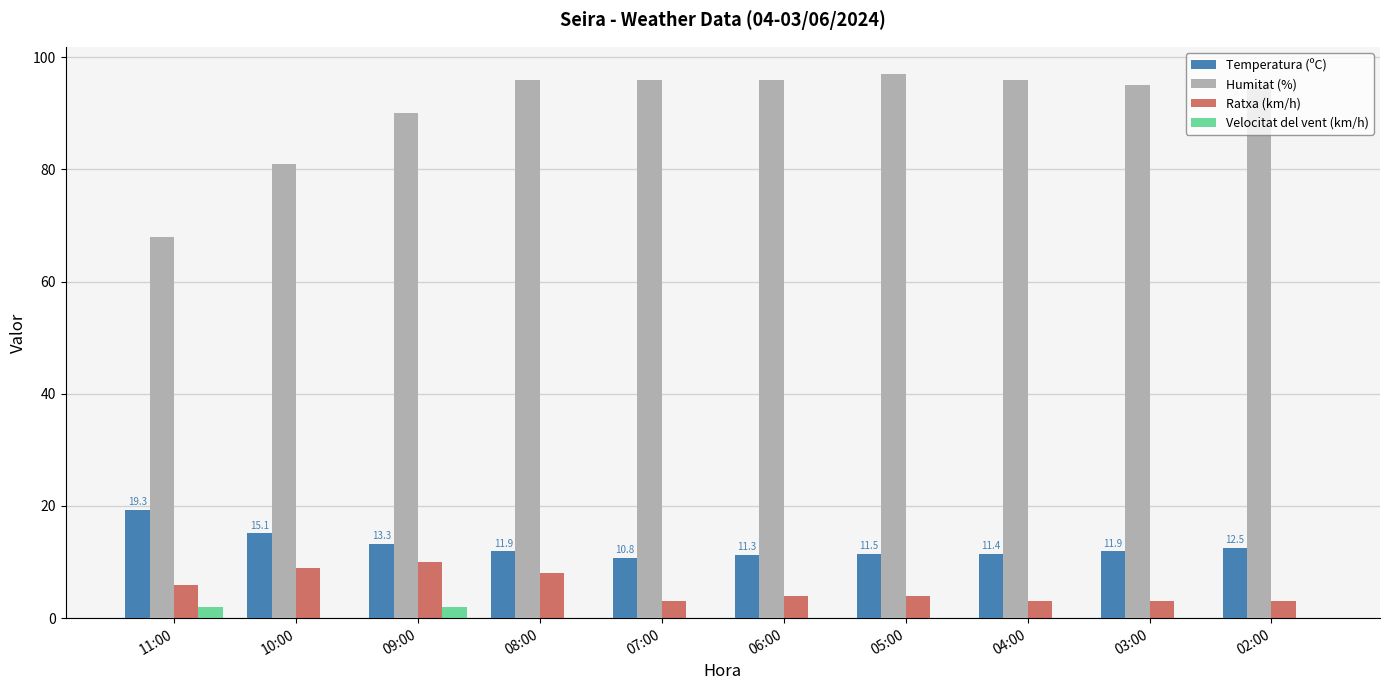

True or false: Humitat (%) has a value of 96.0 at 04:00.

True